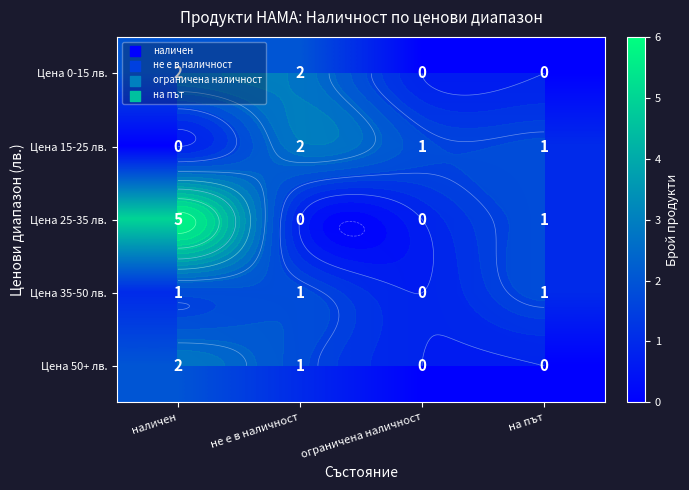

At наличен, list the series in order from smallest to largest.

Цена 15-25 лв., Цена 35-50 лв., Цена 0-15 лв., Цена 50+ лв., Цена 25-35 лв.